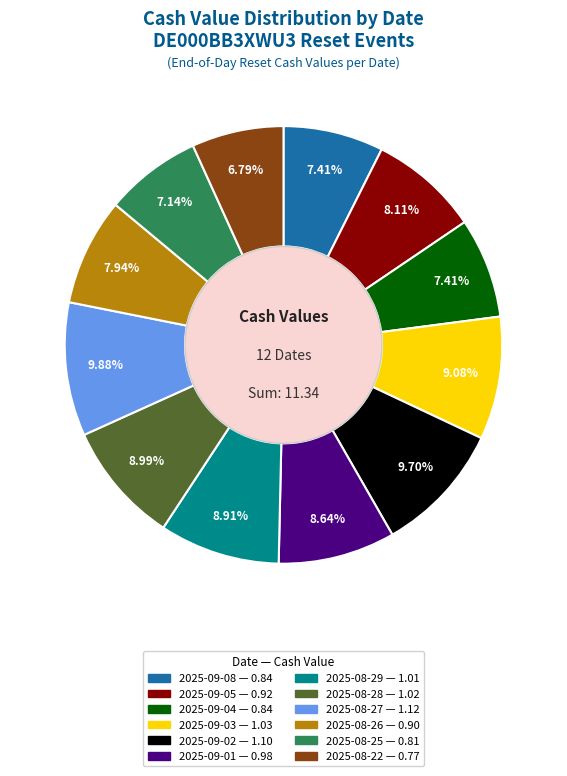

How many segments does this pie chart have?

12